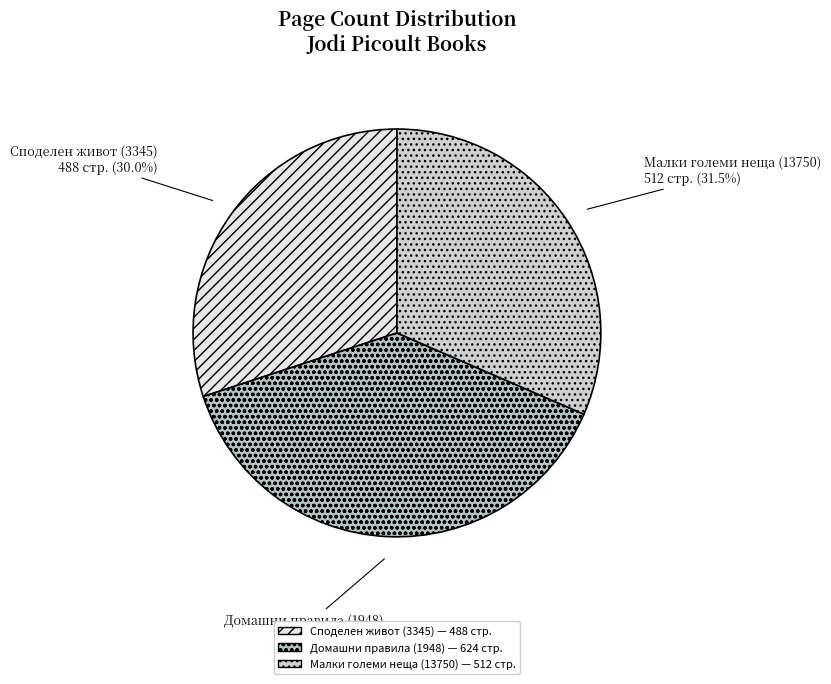

Rank the categories by value from lowest to highest.

Споделен живот (3345), Малки големи неща (13750), Домашни правила (1948)